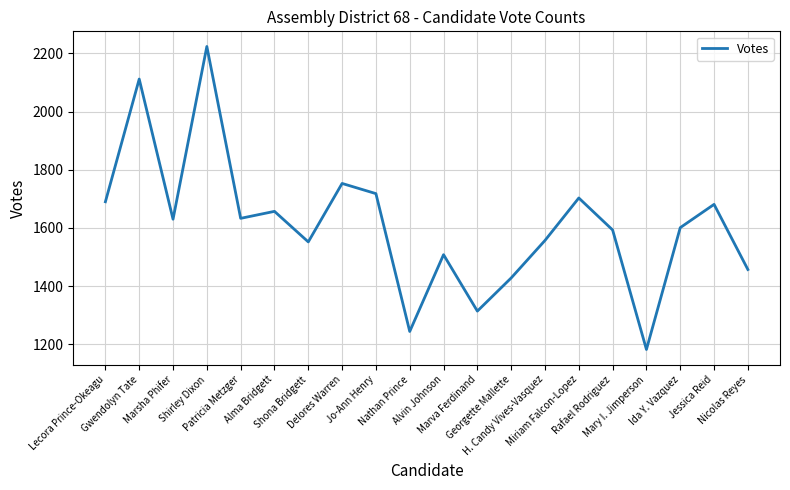

Approximately how many times larger is the value at Nicolas Reyes compared to Rafael Rodriguez?

0.9